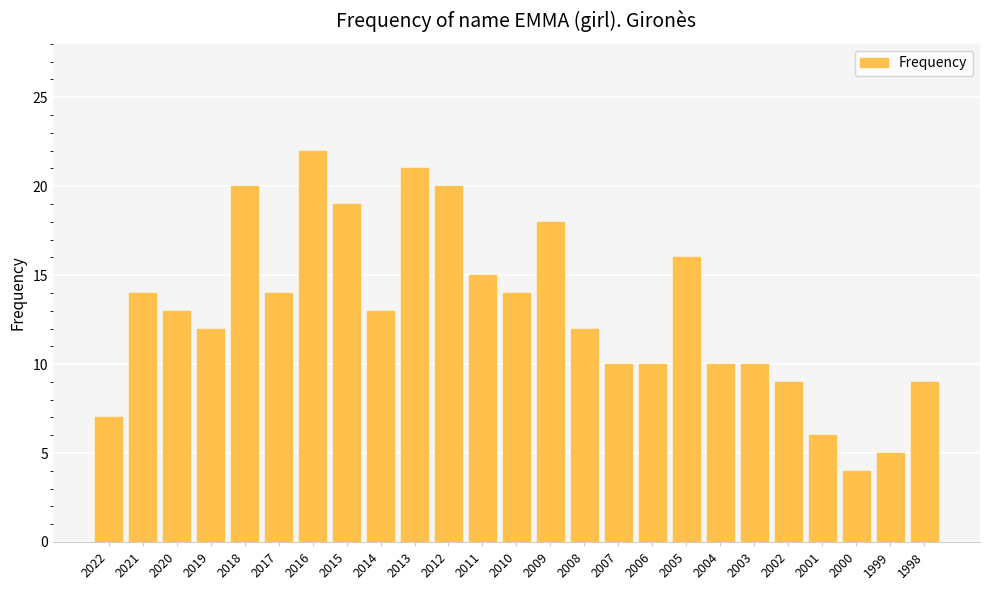

What is the minimum value shown in the chart?

4